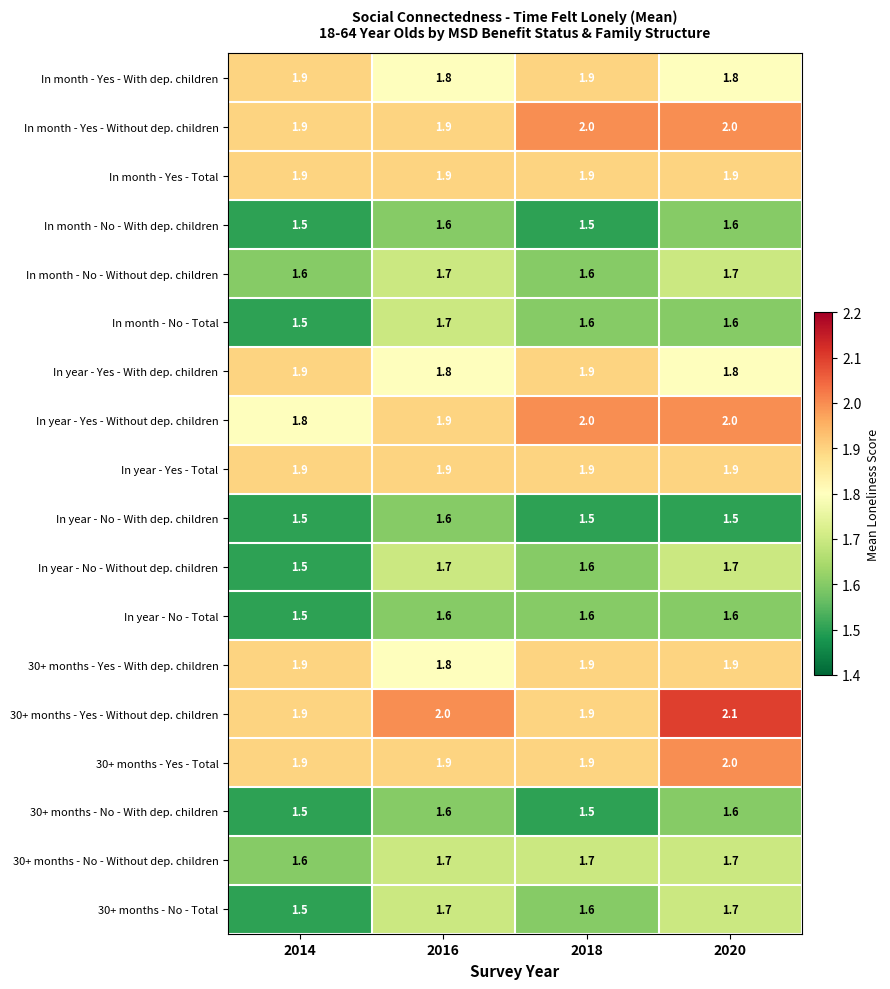

At which category is the sum across all series the highest?

2020